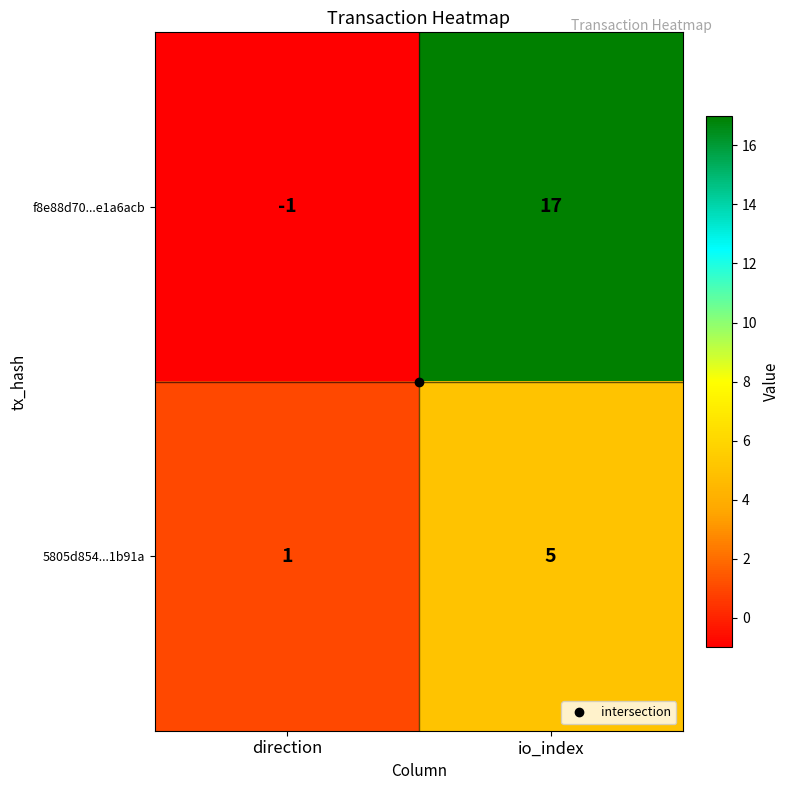

Which category has the lowest value in the f8e88d70...e1a6acb series?

direction